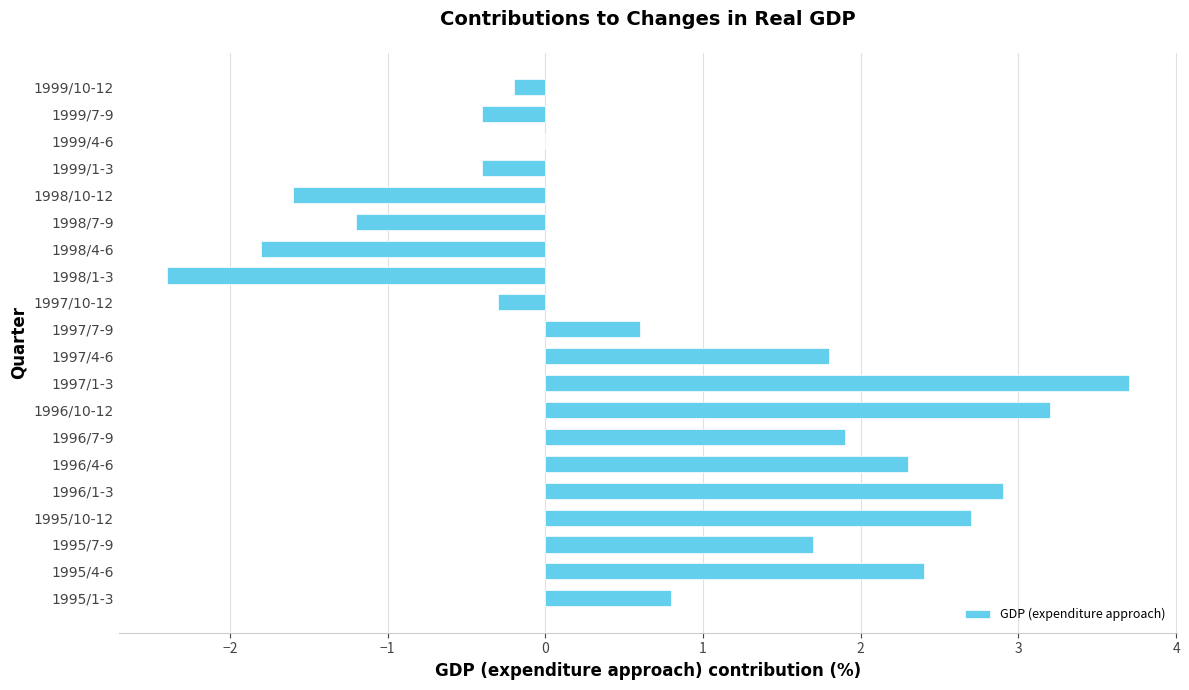

Read the value at 1995/4-6.

2.4